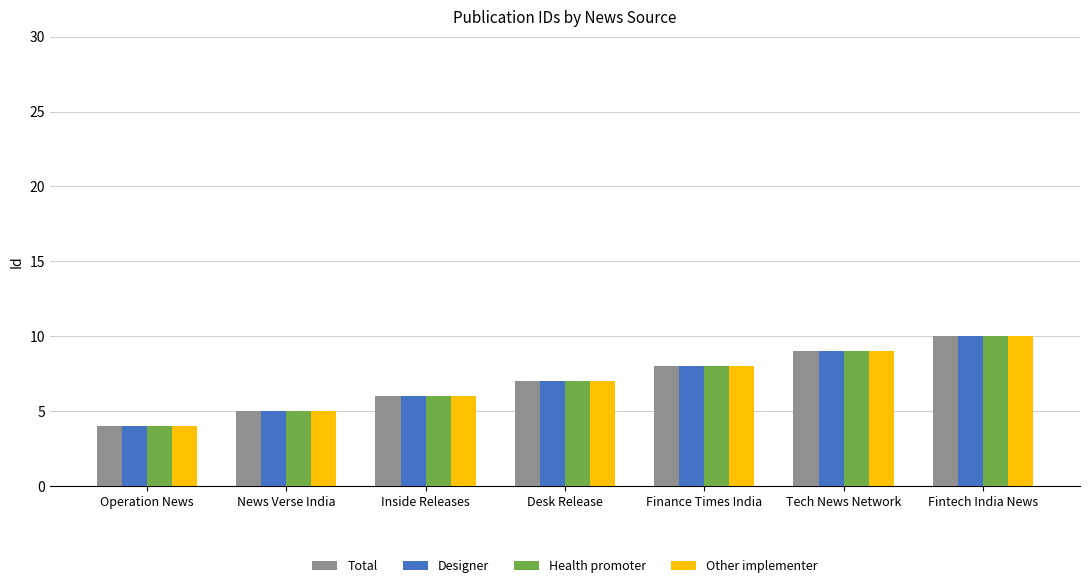

What are all the series names shown in the legend?

Total, Designer, Health promoter, Other implementer